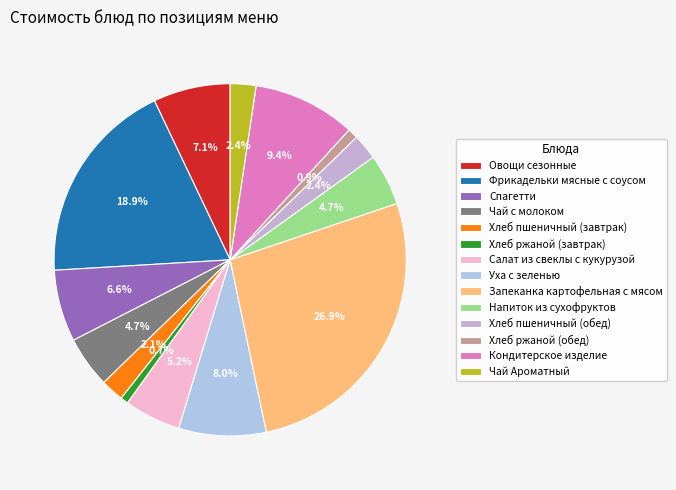

What percentage is the Чай с молоком slice, to the nearest percent?

5%